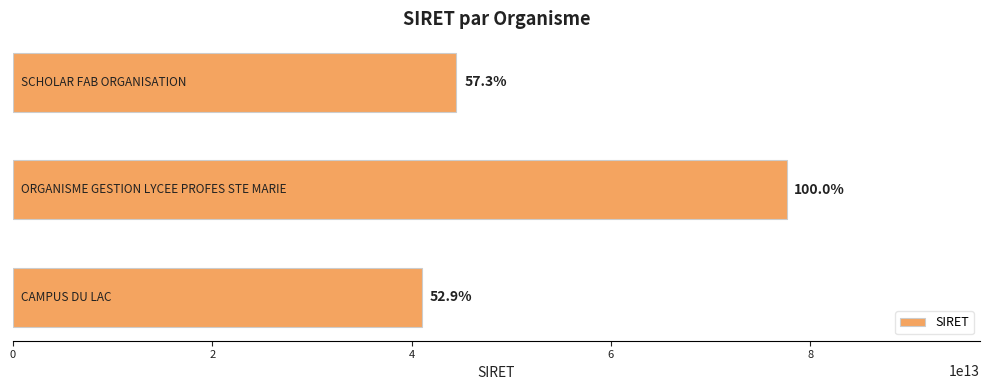

Does the chart contain any negative values?

No